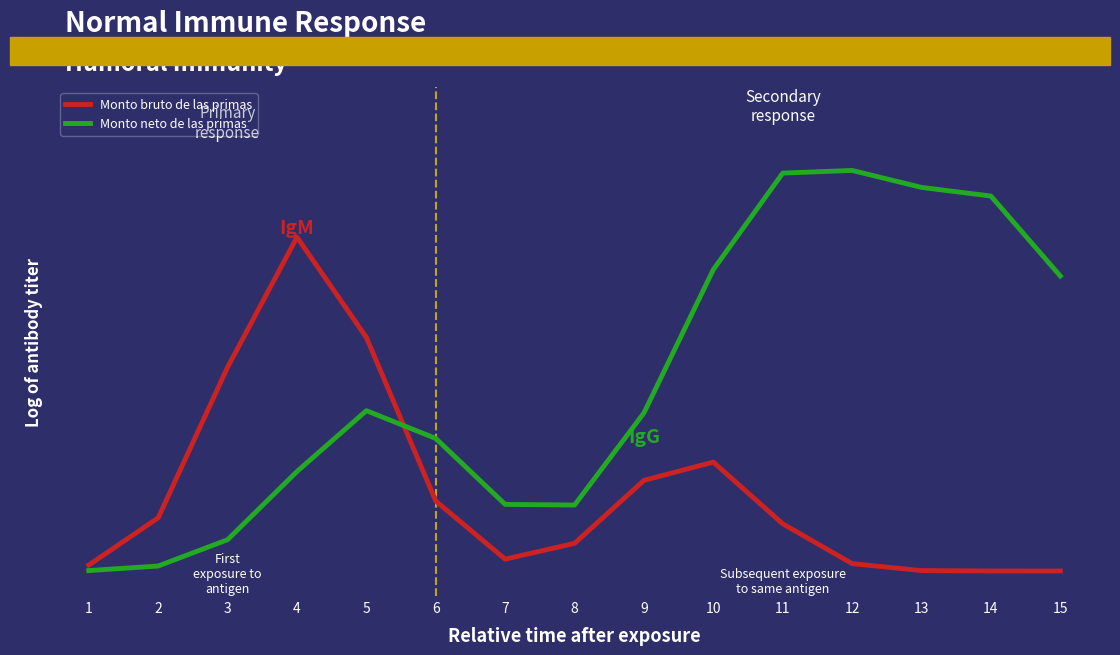

Where do Monto bruto de las primas and Monto neto de las primas first cross each other?

5 and 6